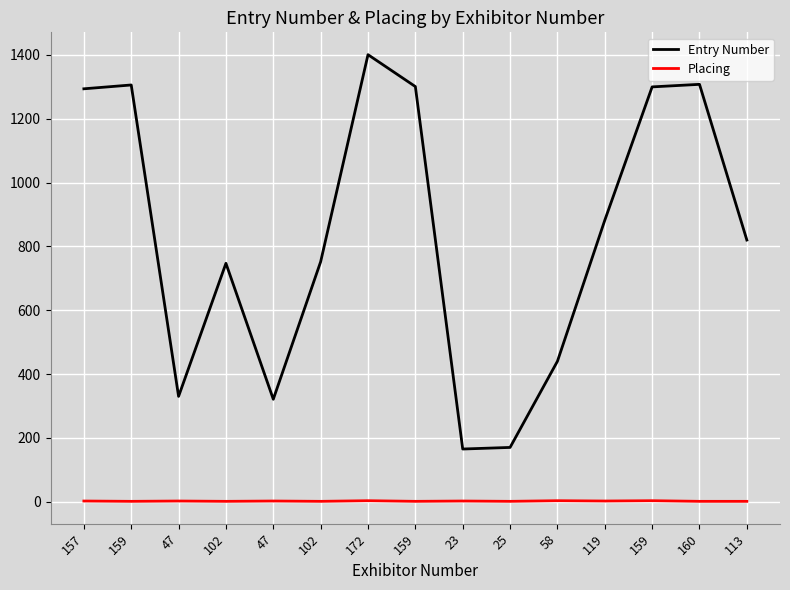

Is this an area chart (filled region under the line)?

No